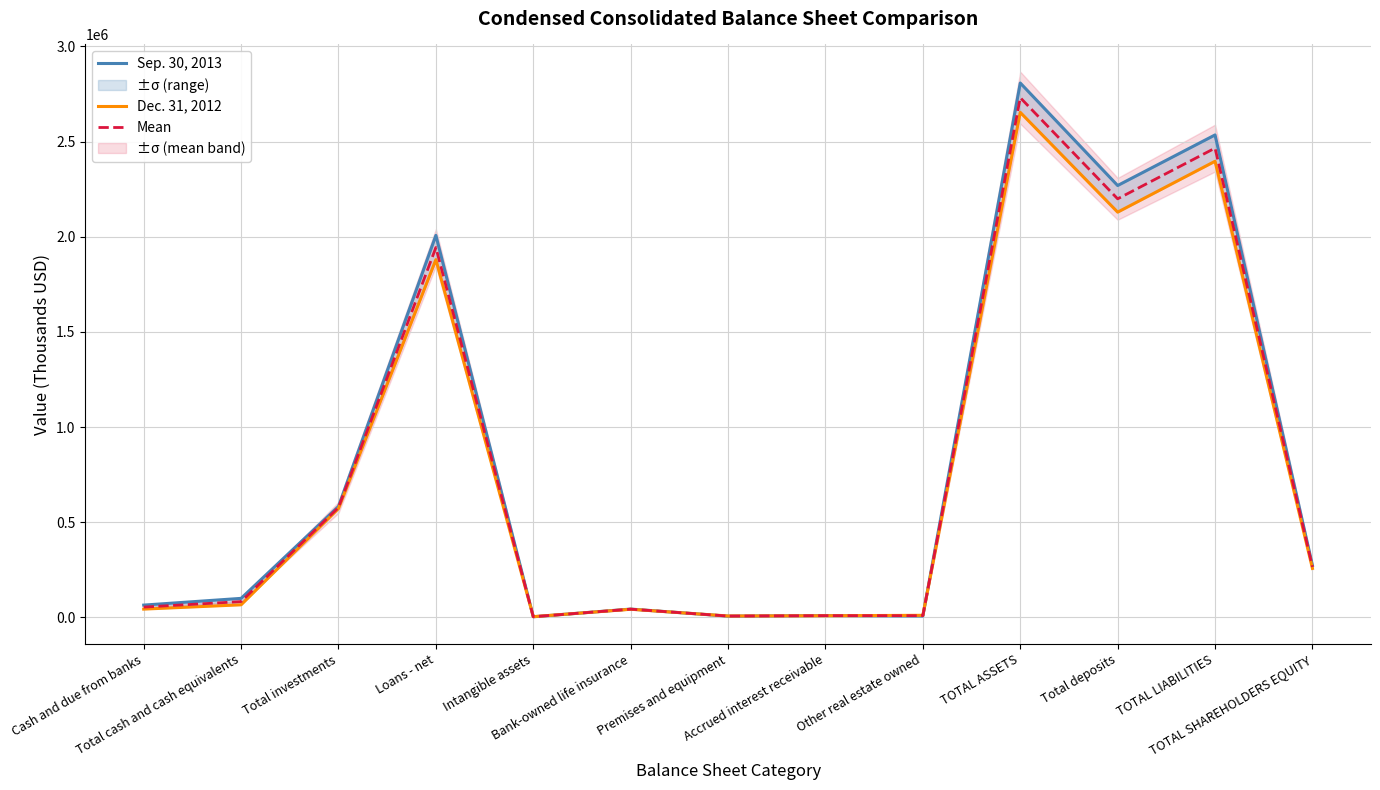

How many values in the Sep. 30, 2013 series are below 99697?

6